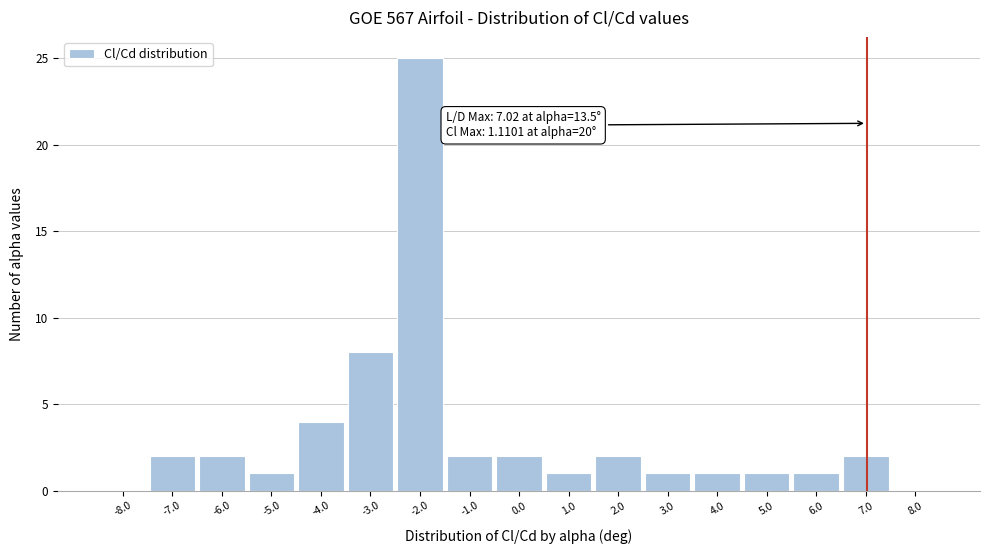

Which range on the x-axis has the tallest bar?

-2.5 to -1.5